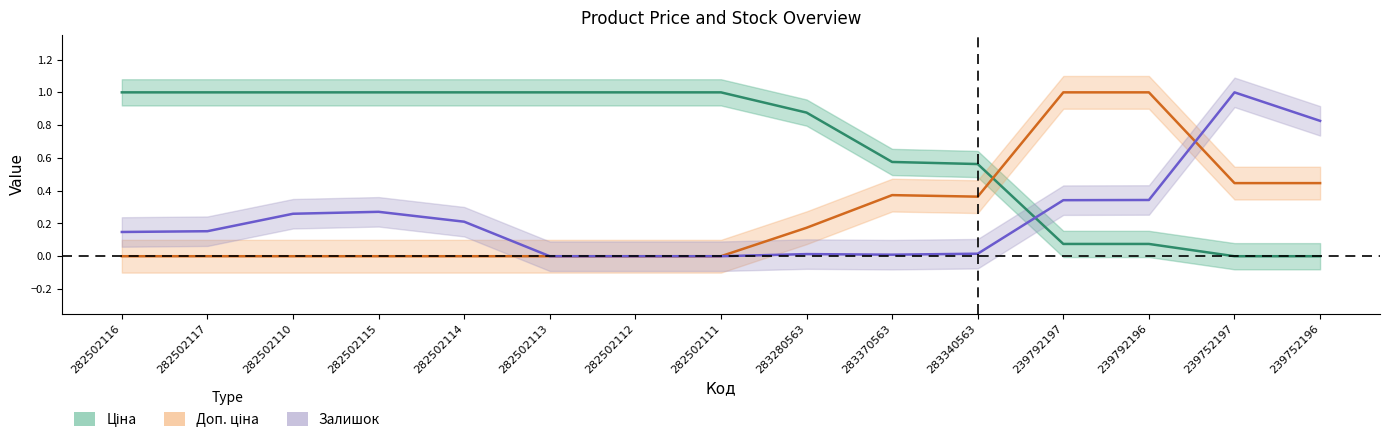

What position from the right is 239752196?

1